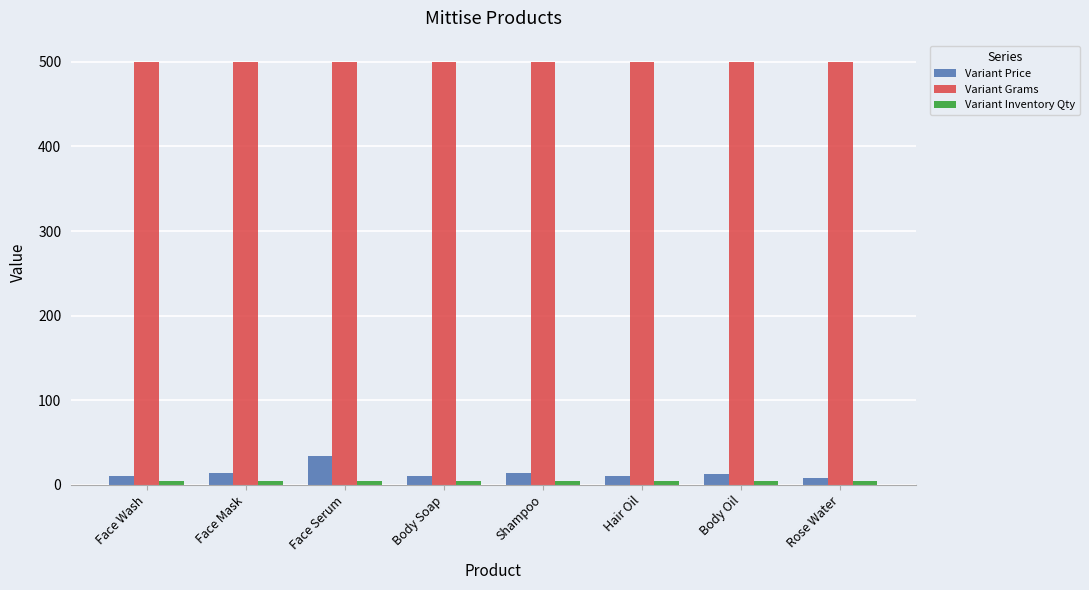

At how many categories does at least one series exceed 473?

8